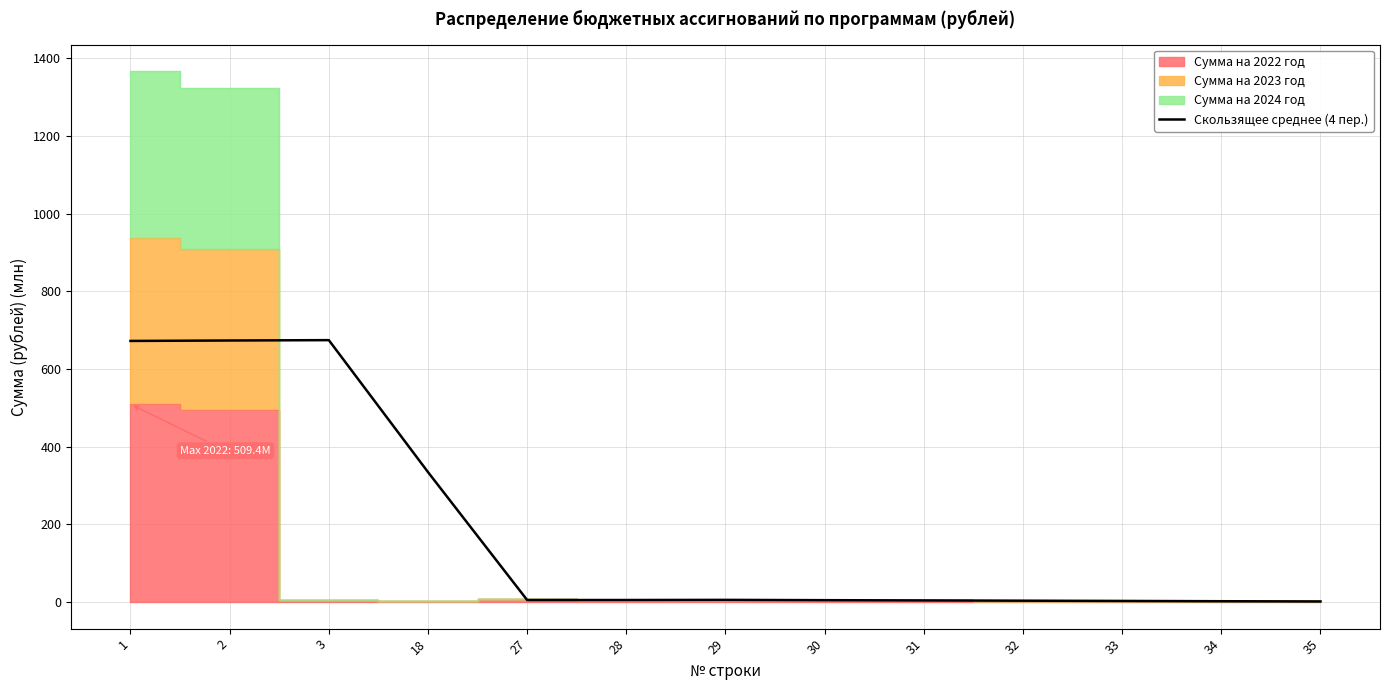

Where is the data nearest to the value 337?

18